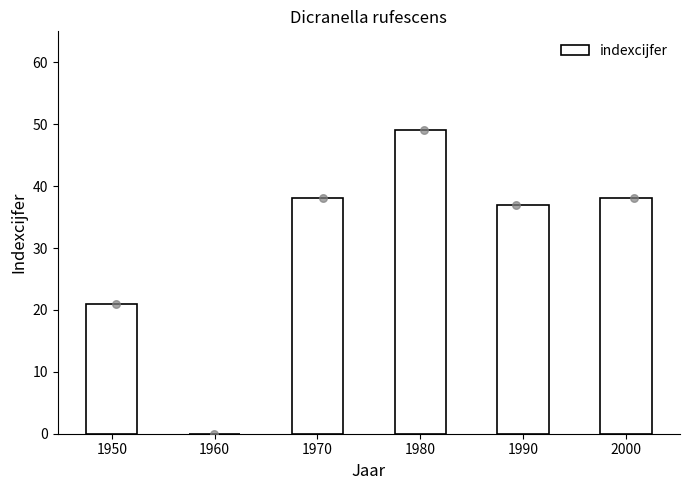

Approximately how many times larger is the value at 1950 compared to 1990?

0.6